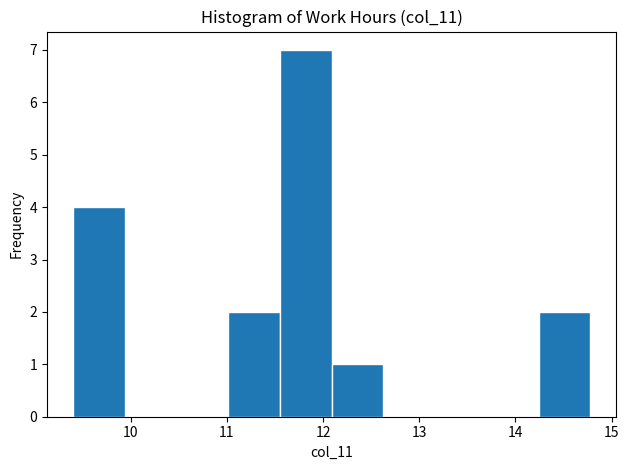

Reading left to right, transcribe this chart: for each bar, give the range it covers on the x-axis and its height. Neither the bar edges nor the heights are printed on the chart, so give them approximately, as read against the axes.

9.4 to 9.9: 4
9.9 to 10.5: 0
10.5 to 11.0: 0
11.0 to 11.6: 2
11.6 to 12.1: 7
12.1 to 12.6: 1
12.6 to 13.2: 0
13.2 to 13.7: 0
13.7 to 14.2: 0
14.2 to 14.8: 2